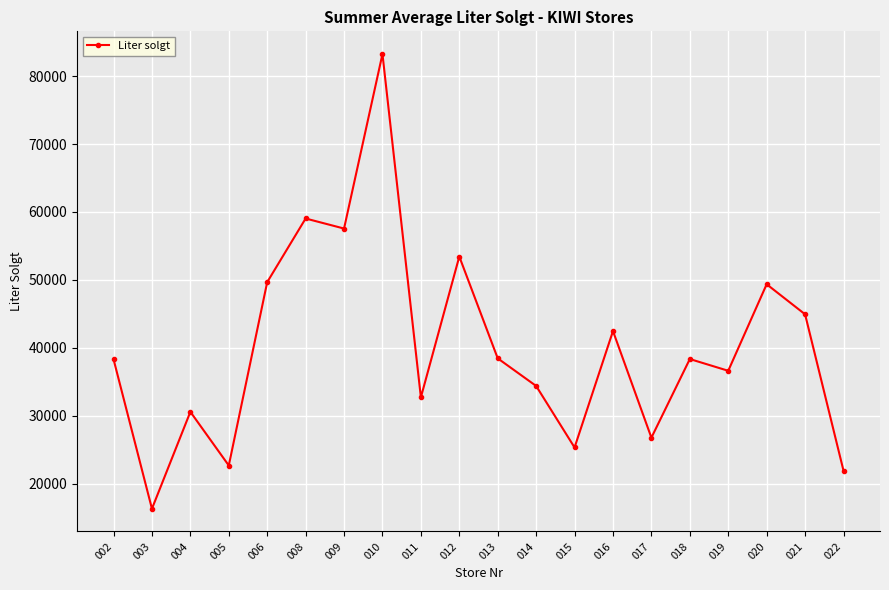

What is the ratio of the value at 002 to the value at 018?

1.0